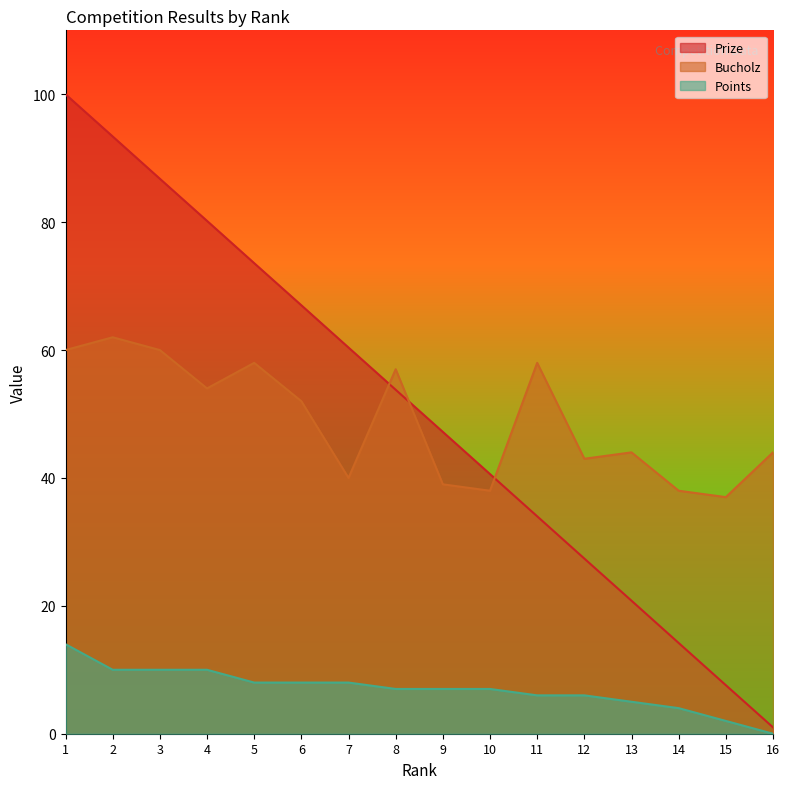

At which category does Bucholz reach its first local peak?

2